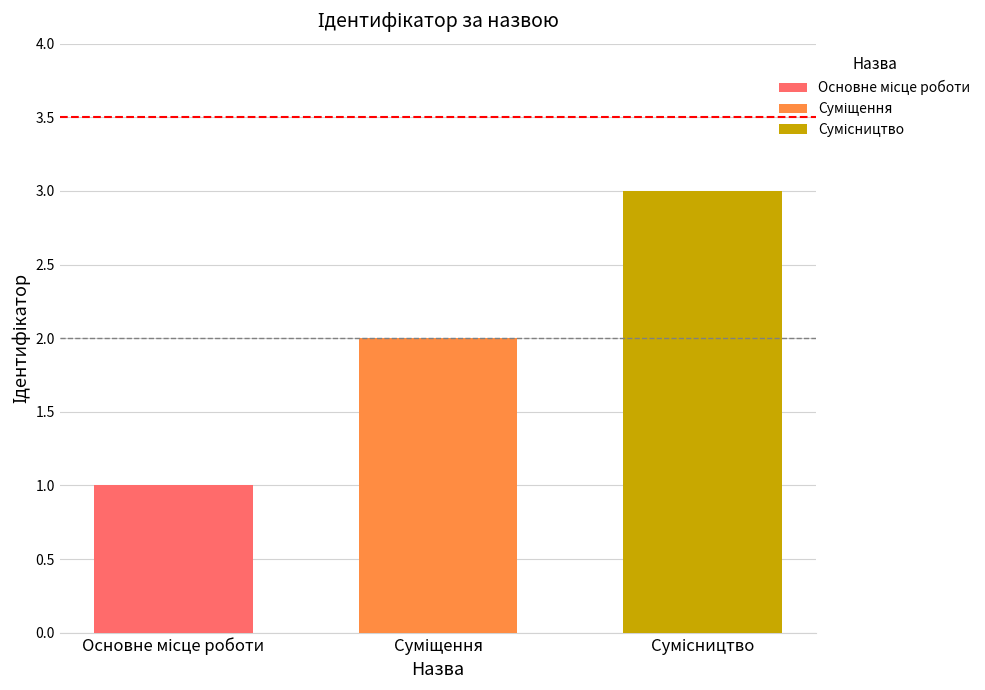

Reading right to left, list all the values displayed in this chart.

3	2	1